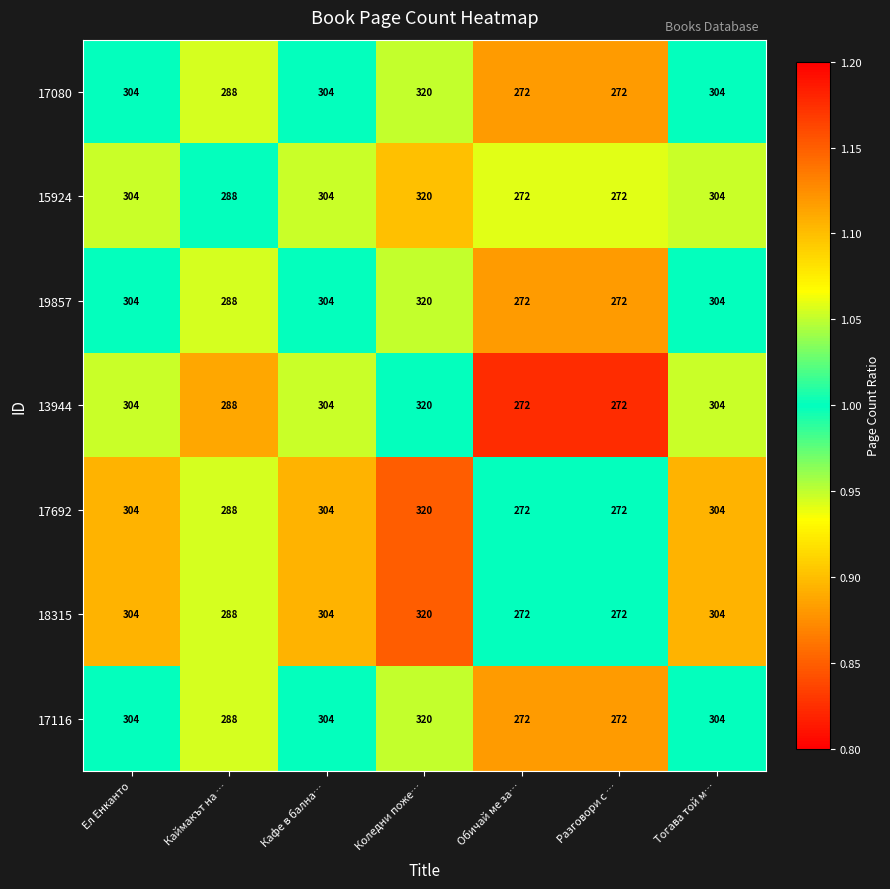

What is the average value of the 15924 series?

295